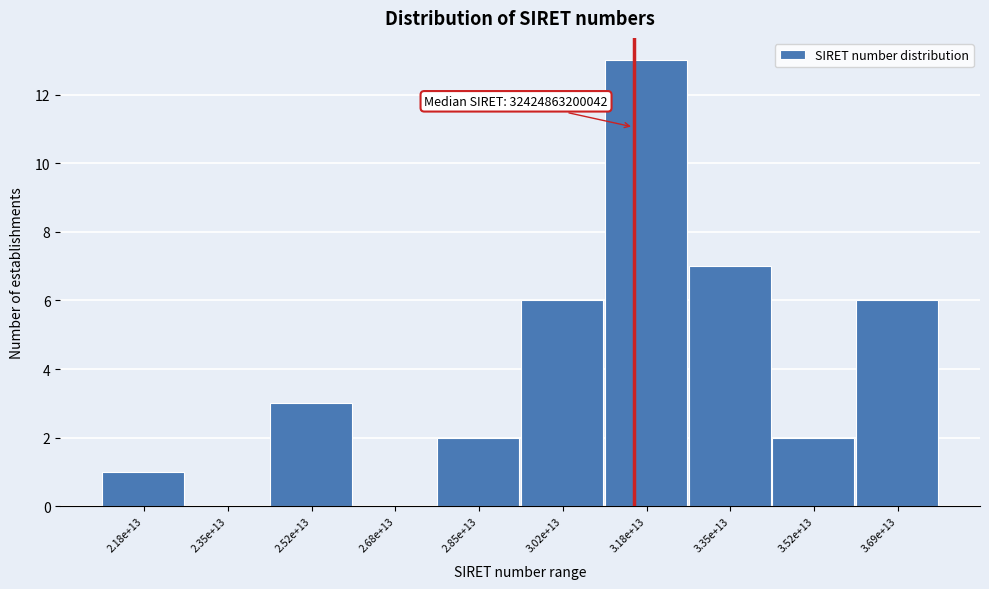

Reading left to right, extract all data points from this chart.

2.18e+13=1	2.35e+13=0	2.52e+13=3	2.68e+13=0	2.85e+13=2	3.02e+13=6	3.18e+13=13	3.35e+13=7	3.52e+13=2	3.69e+13=6